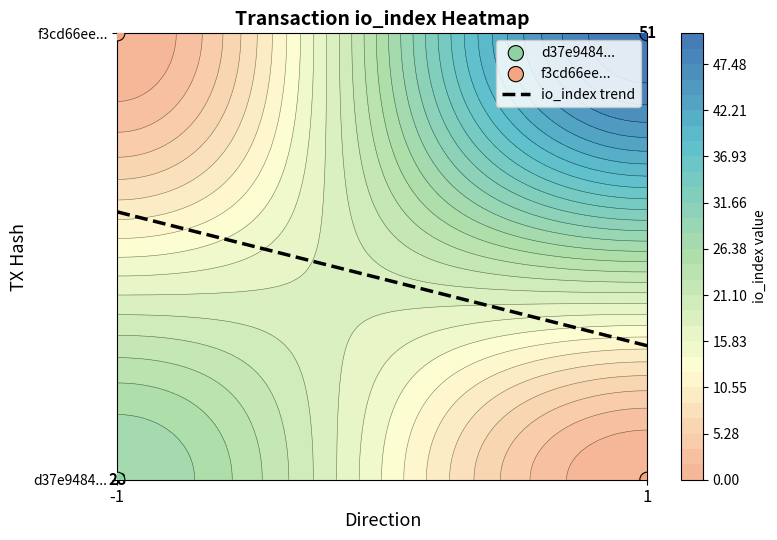

What is the sum of all f3cd66ee171a85b7ad430d1950ed945395cc6b6 values?

52